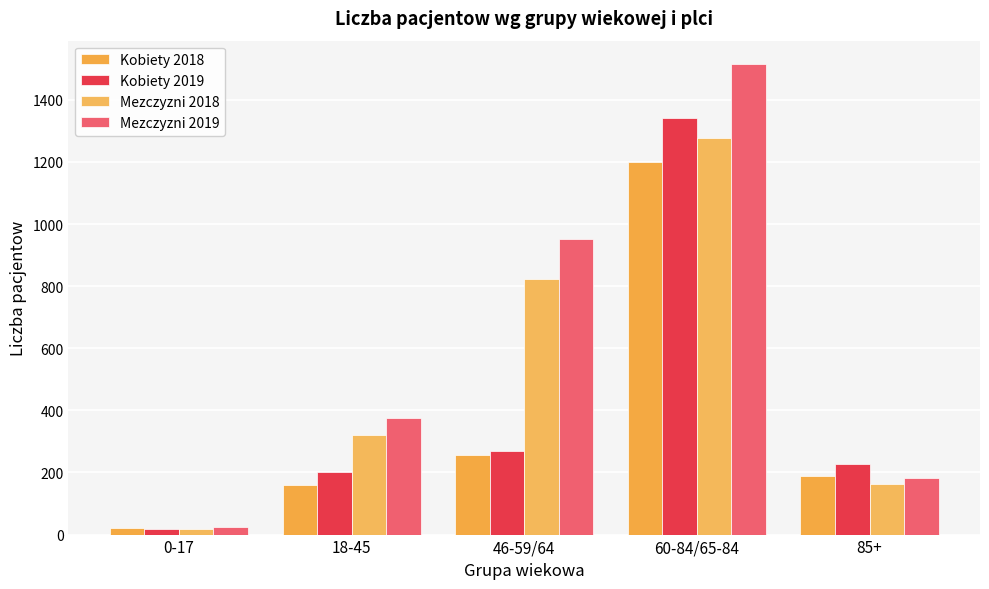

What position from the left is 18-45?

2